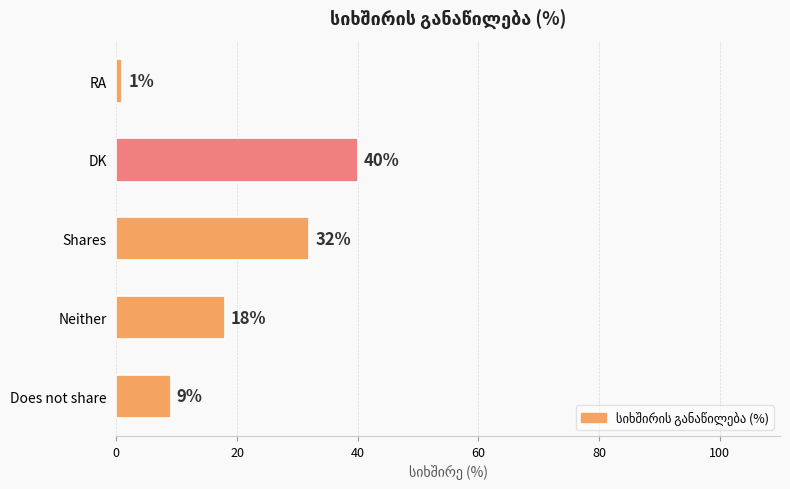

Reading bottom to top, extract all data points from this chart.

Does not share=9	Neither=18	Shares=32	DK=40	RA=1